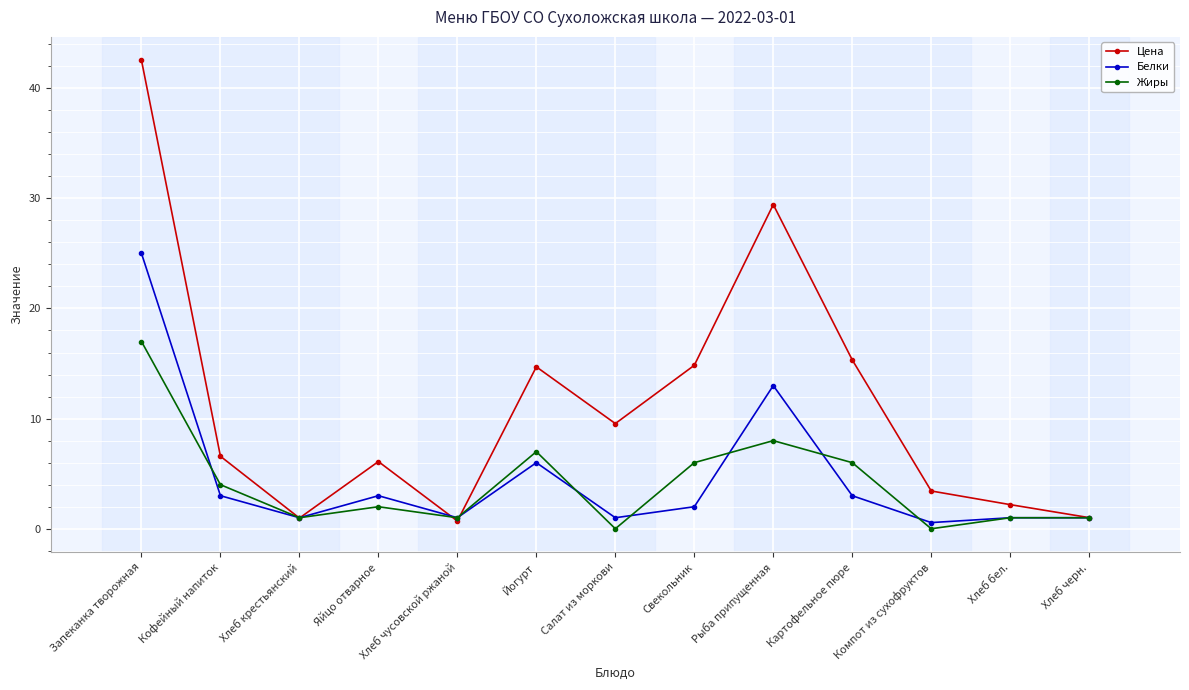

Rank the series at Йогурт from lowest to highest value.

Белки, Жиры, Цена